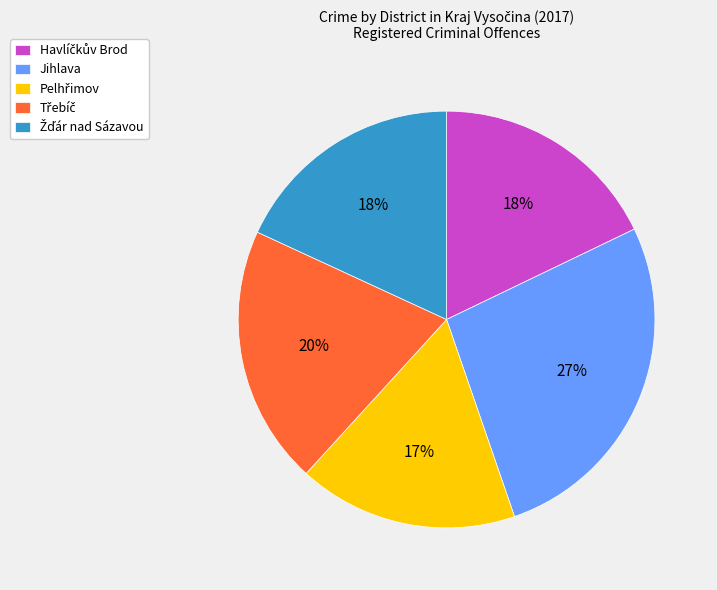

Is there a majority slice in this chart?

No